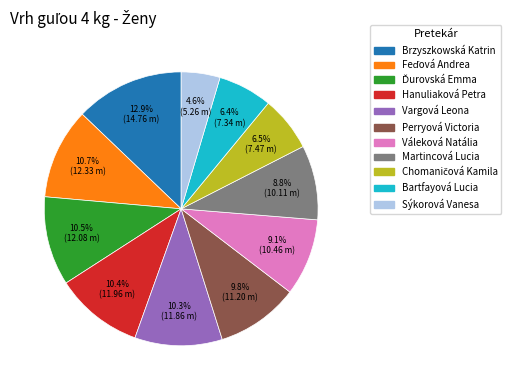

Is there any slice that represents more than half of the pie?

No